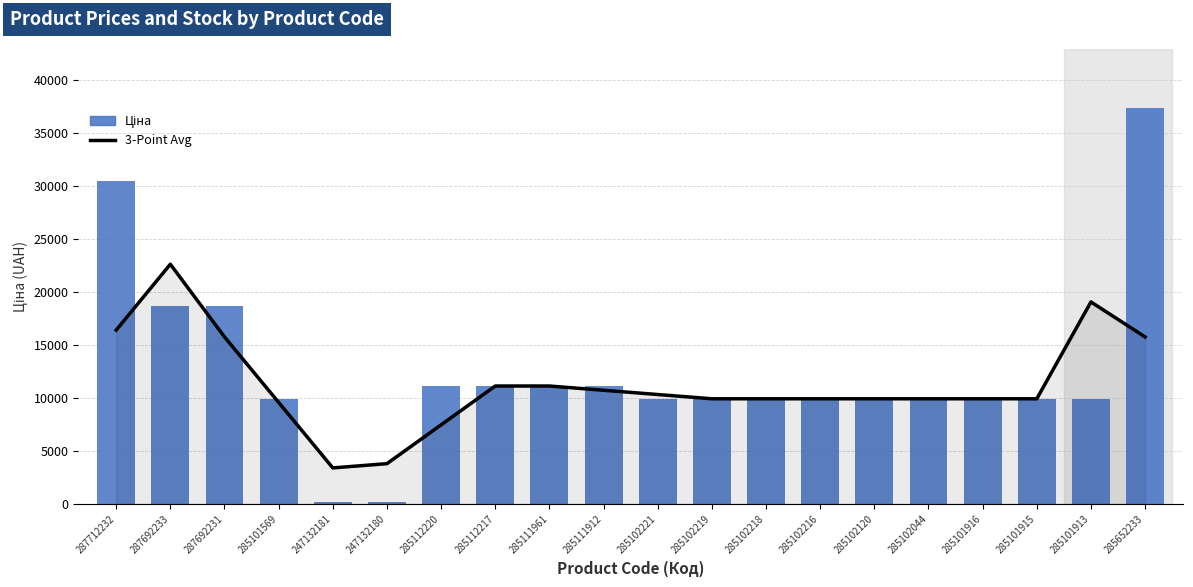

Which series has the largest range (max minus min)?

Ціна